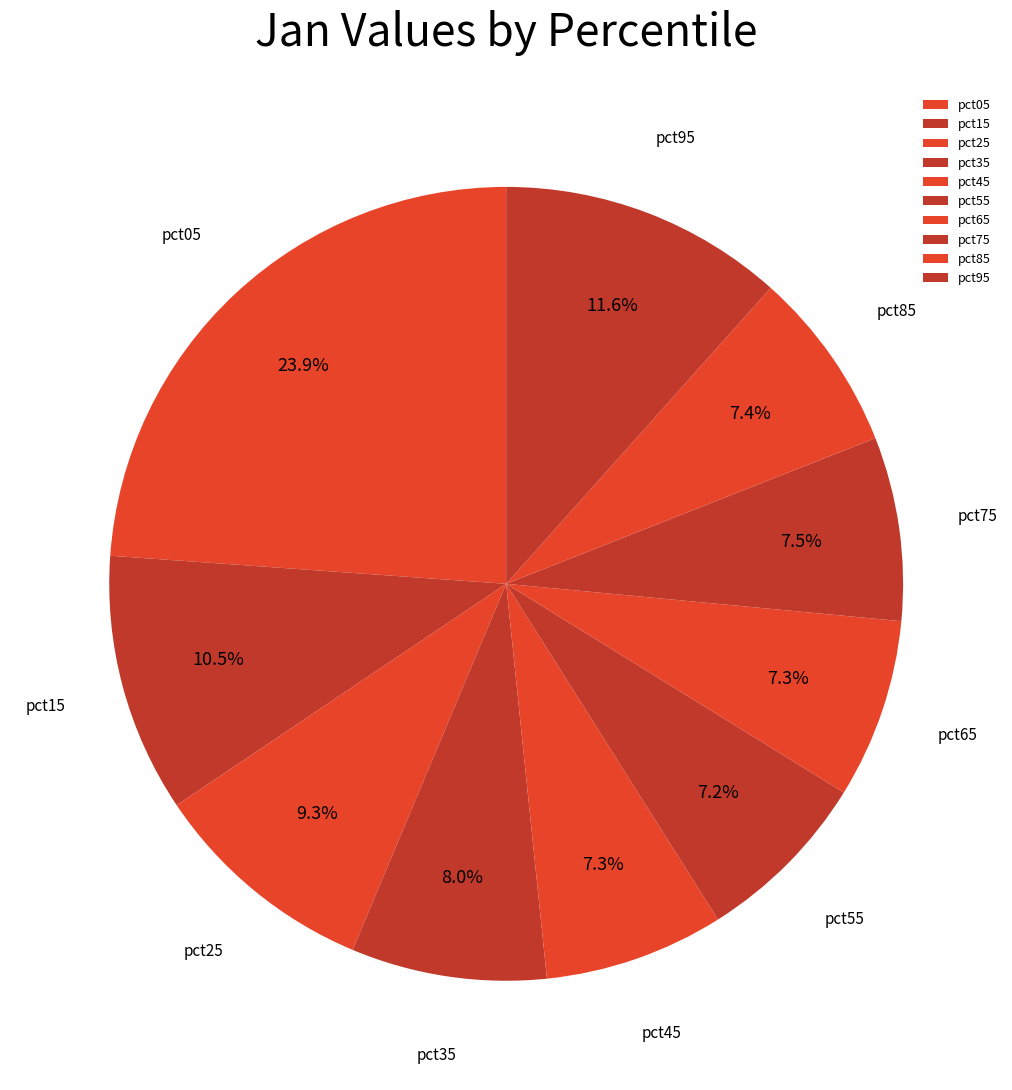

True or false: pct35 accounts for 8% of the total.

True